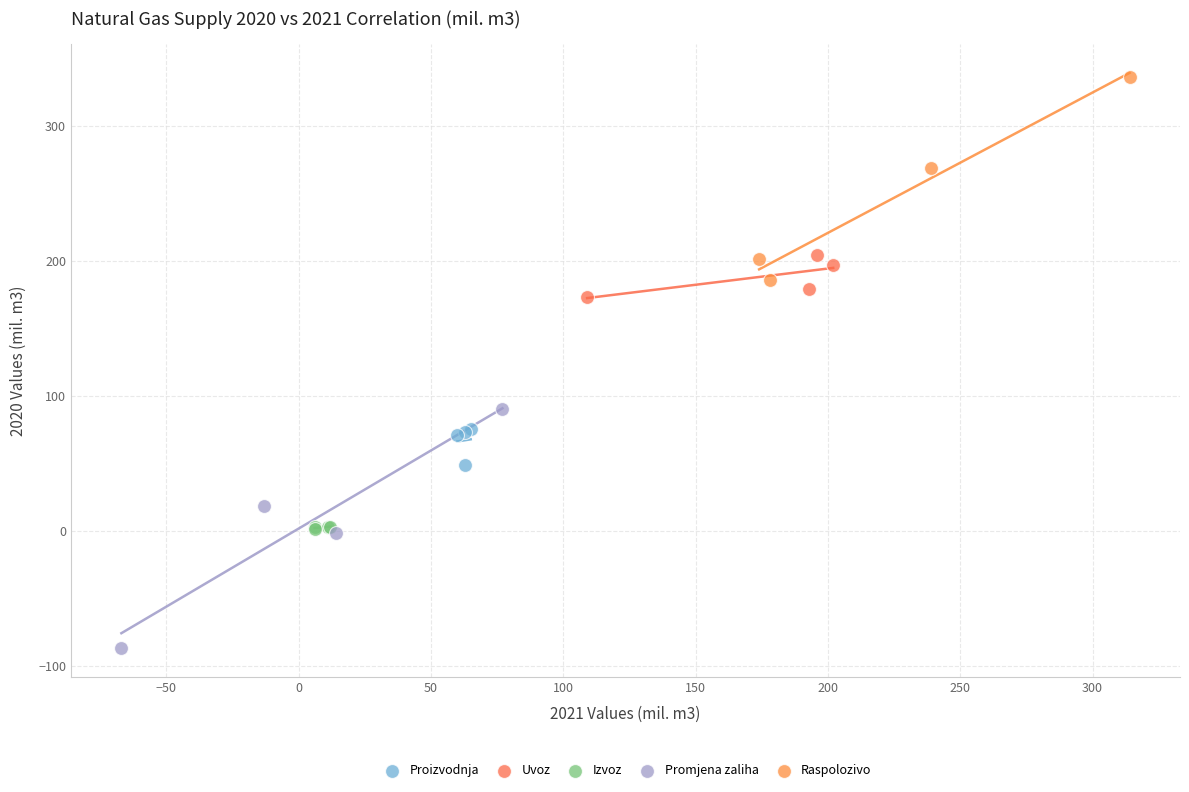

Which series reaches the minimum Y coordinate?

Promjena zaliha